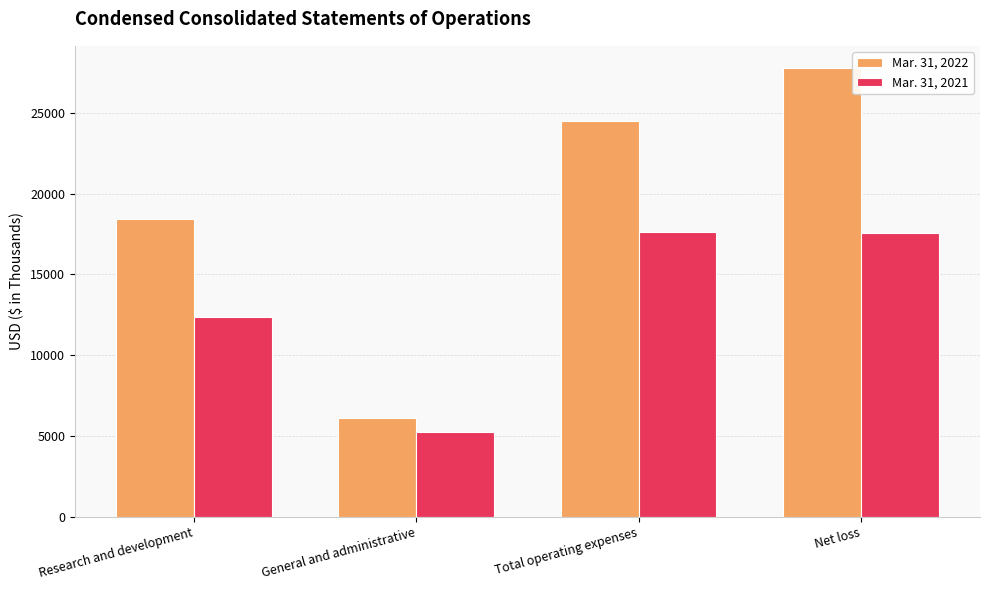

What is the sum of all Mar. 31, 2022 values?

76773